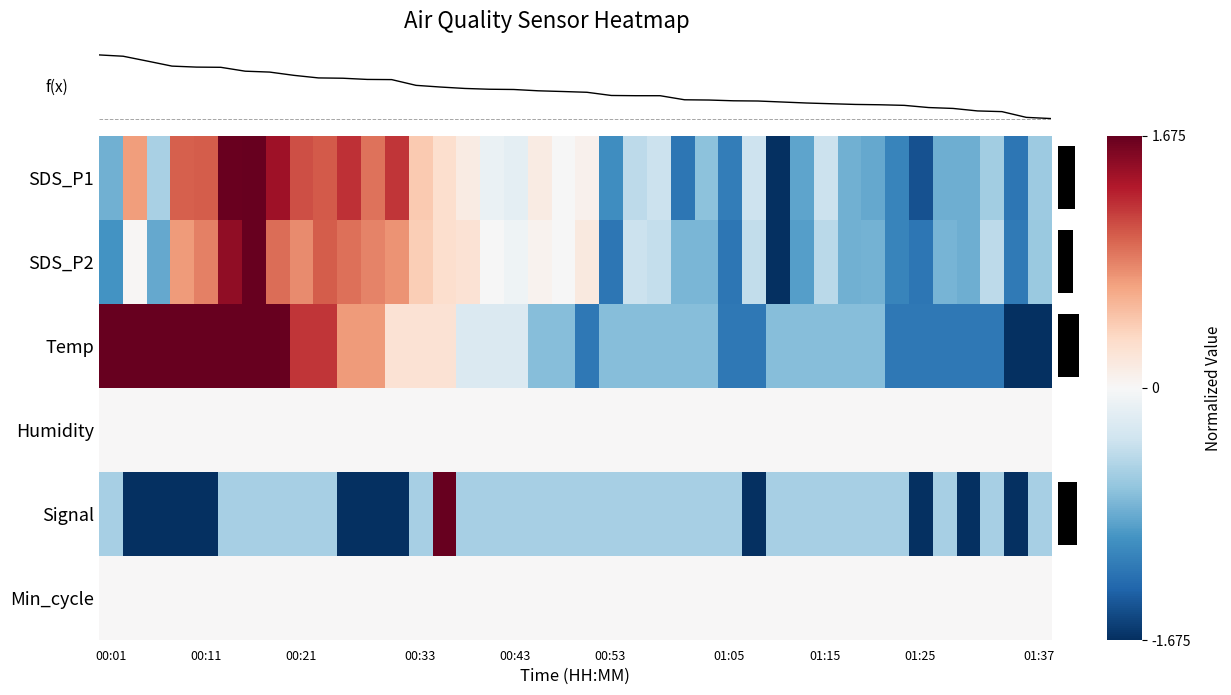

Which series has the widest spread of values?

SDS_P1